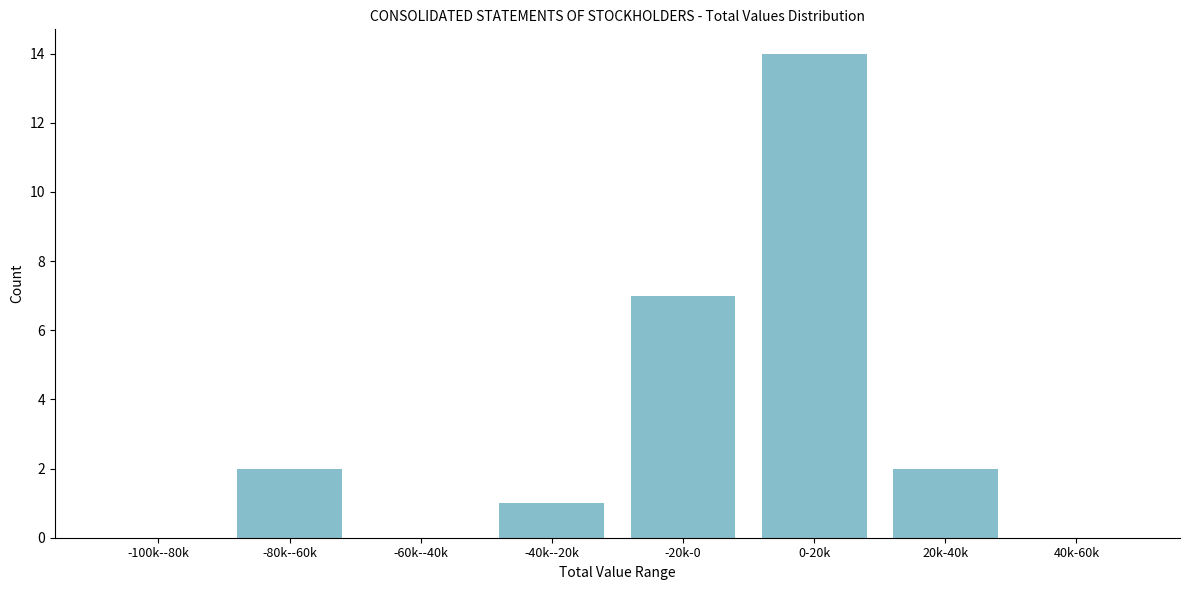

Reading right to left, extract all data points from this chart.

40k-60k=0	20k-40k=2	0-20k=14	-20k-0=7	-40k--20k=1	-60k--40k=0	-80k--60k=2	-100k--80k=0